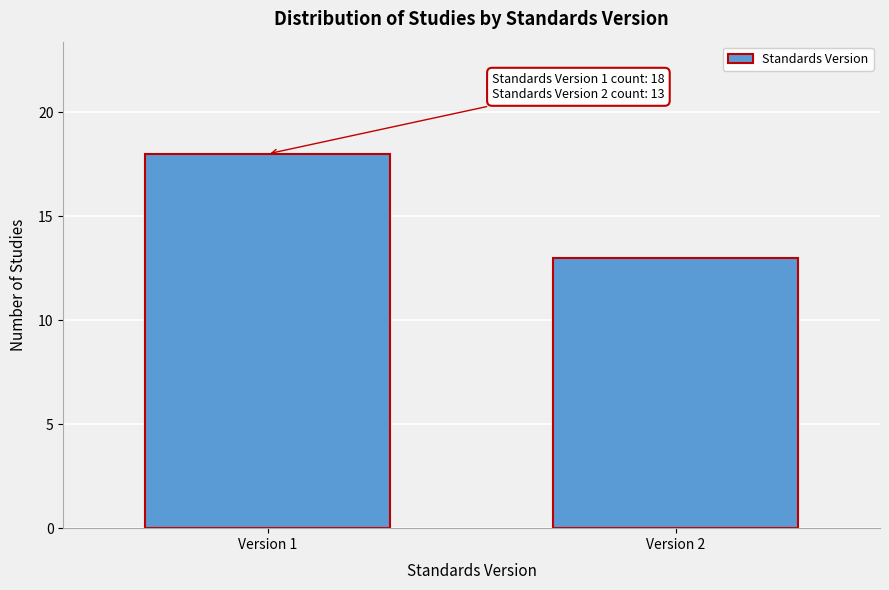

Reading right to left, extract all data points from this chart.

13	18